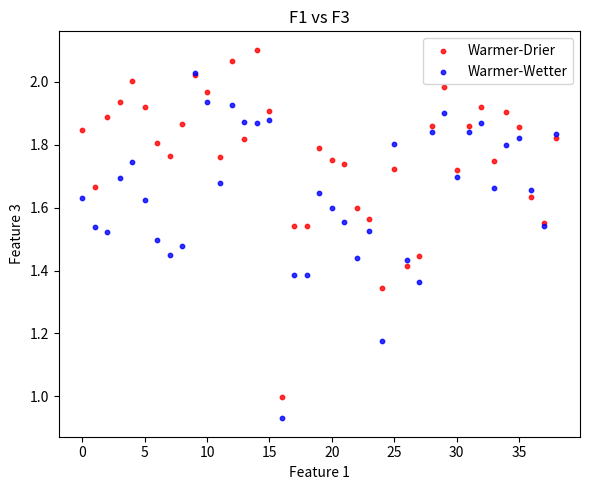

Which series reaches the minimum Y coordinate?

Warmer-Wetter